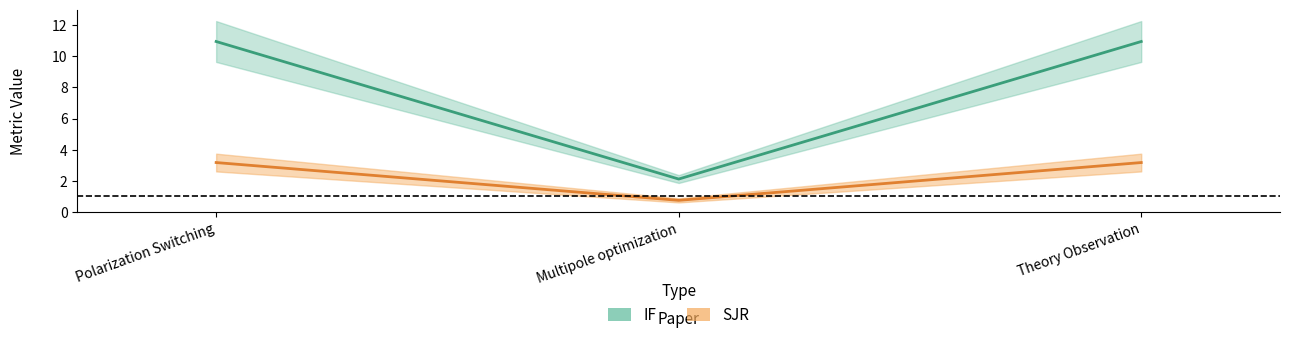

Between Multipole optimization and Theory Observation, which series saw the biggest shift?

IF